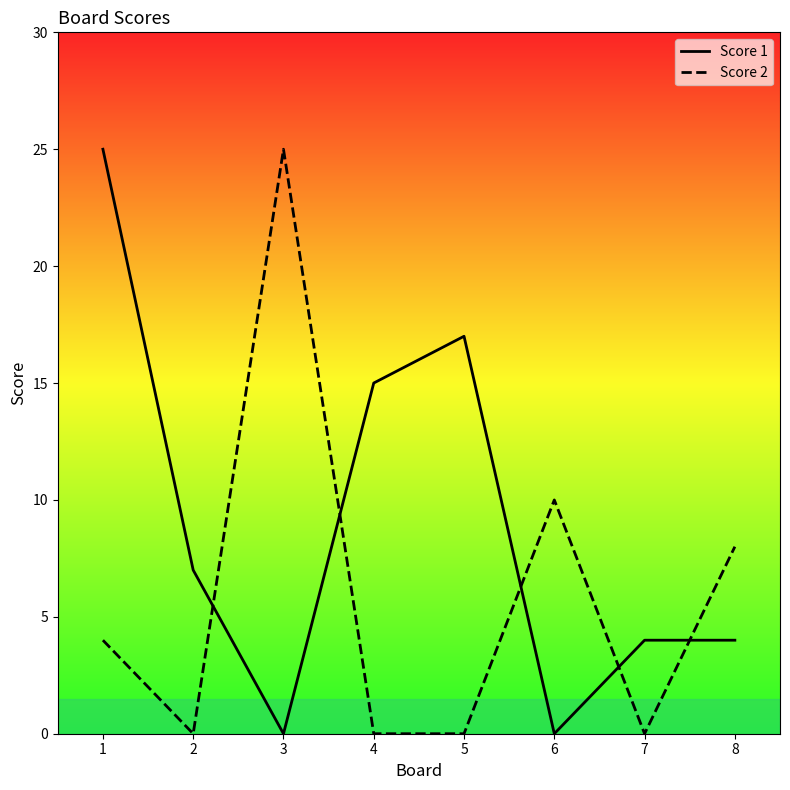

What is the total value across all series at 7?

4